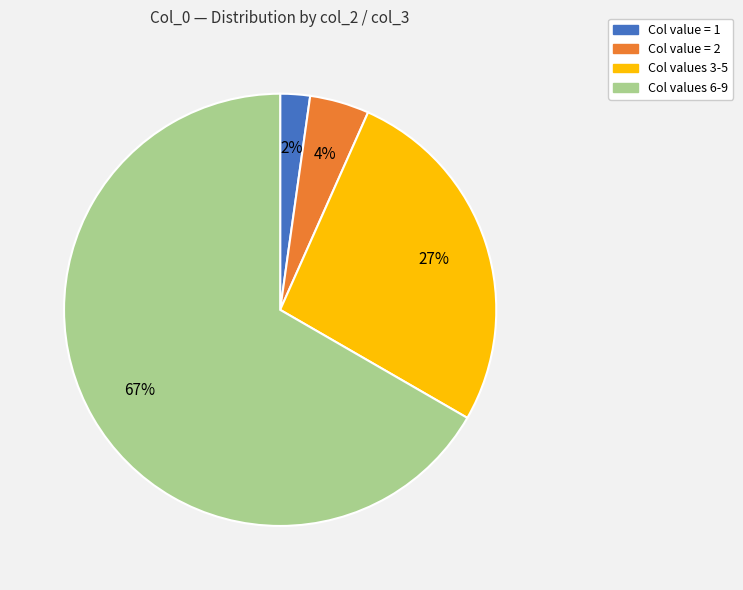

Is there a majority slice in this chart?

Yes